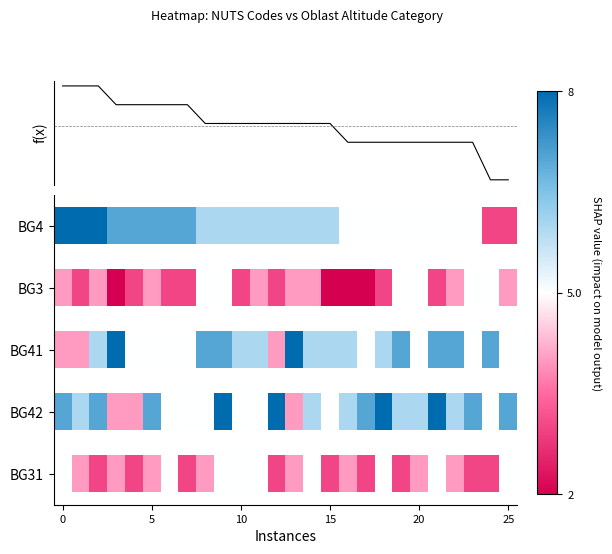

Is this an area chart (filled region under the line)?

No